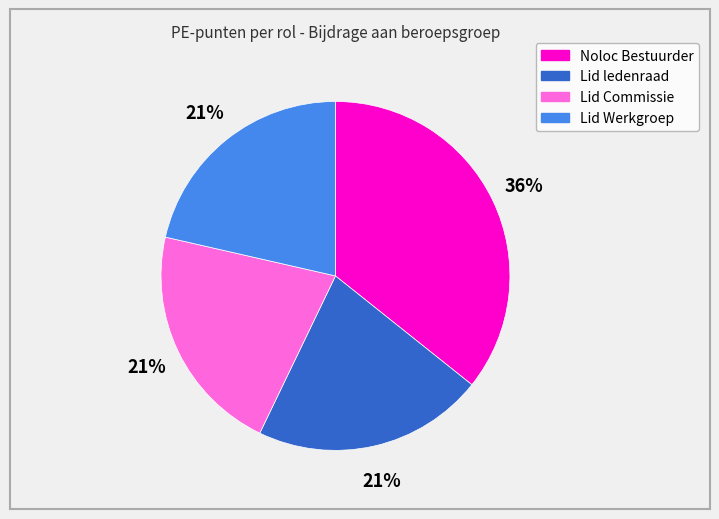

What is the largest slice in the pie chart?

Noloc Bestuurder